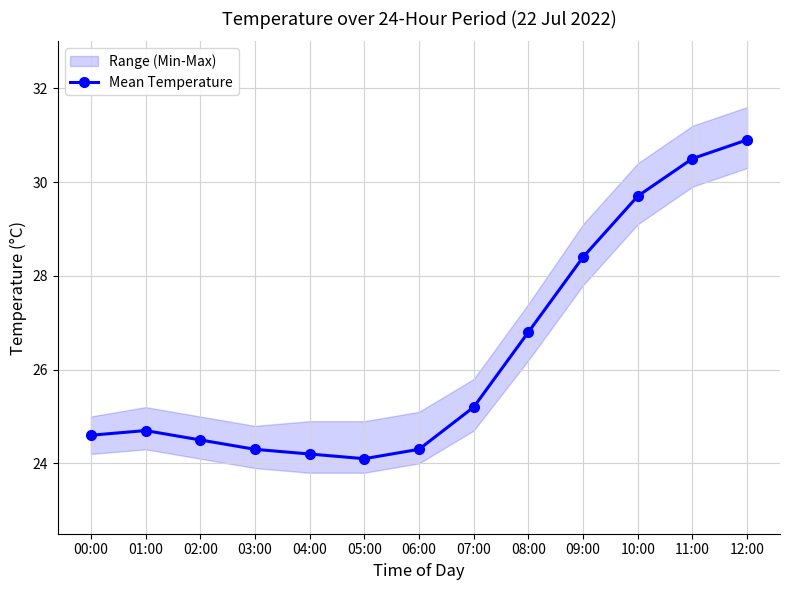

How many interior local peaks (higher than both neighbors) does the data have?

1